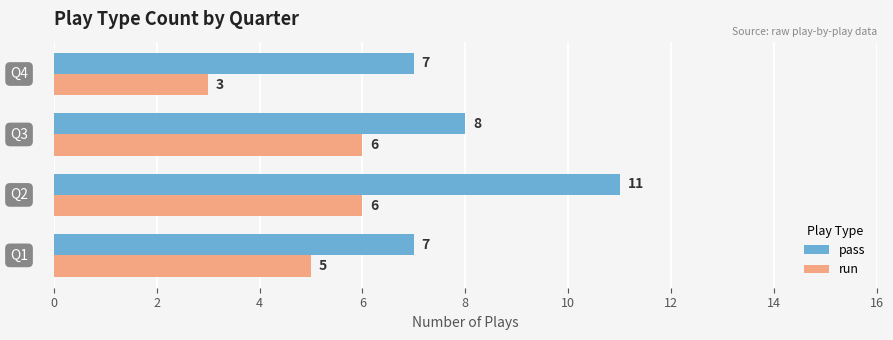

Count the pass values in the range 7 to 11.

4